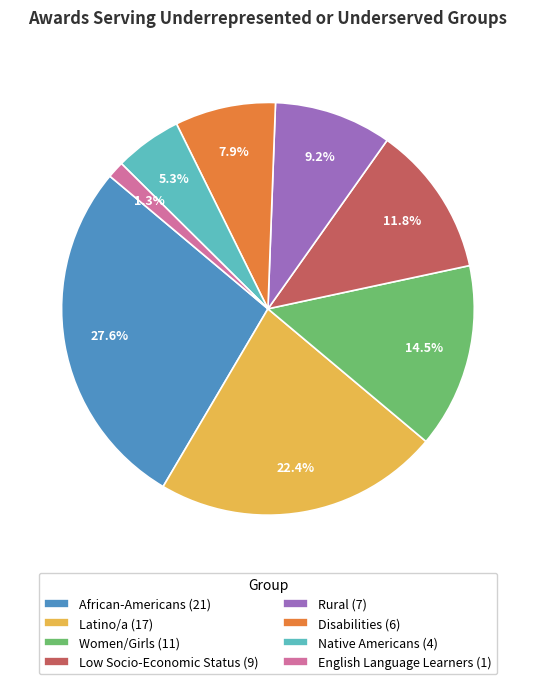

Which category has the smallest portion of the pie?

English Language Learners